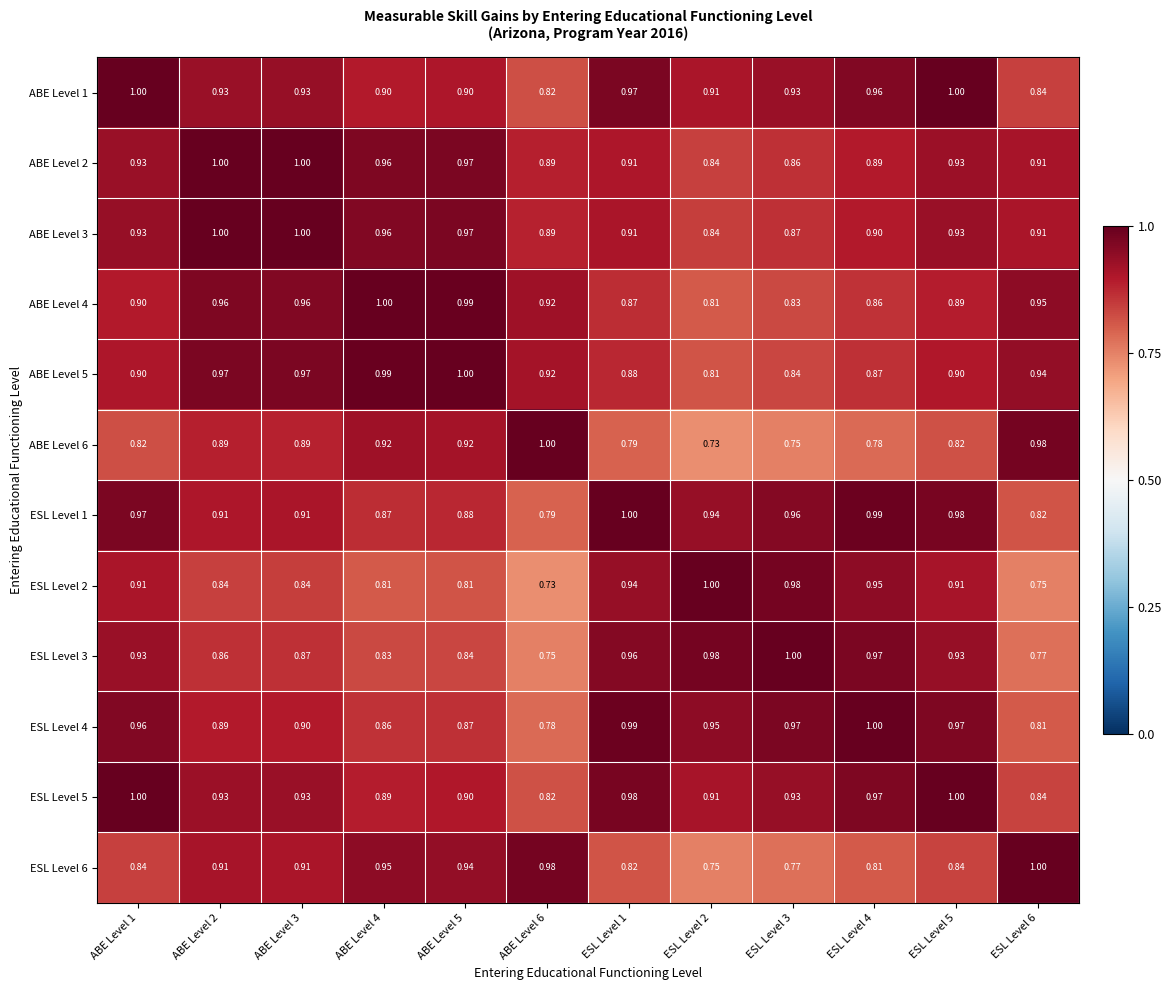

Is the value of ESL Level 2 at ABE Level 5 greater than the value of ESL Level 3 at ABE Level 1?

No